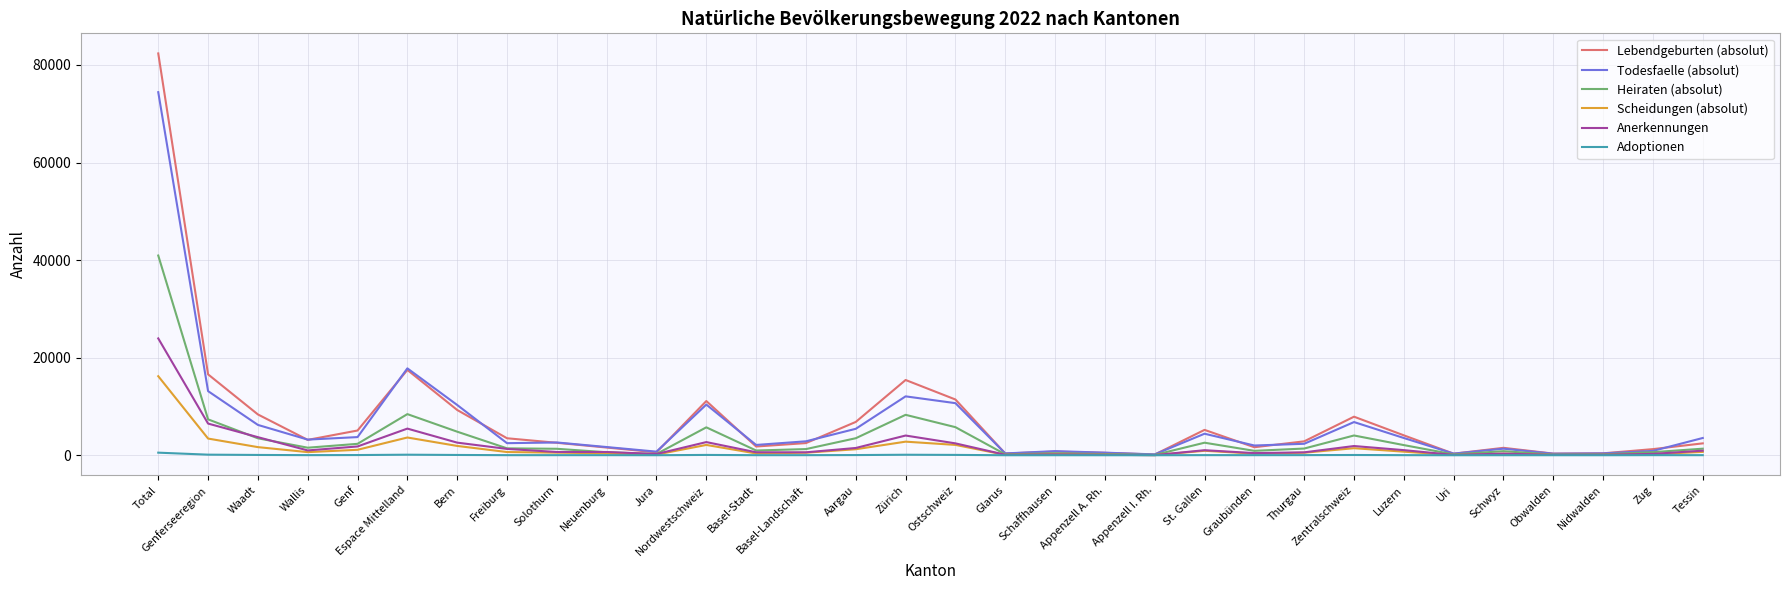

What are all the series names shown in the legend?

Lebendgeburten (absolut), Todesfaelle (absolut), Heiraten (absolut), Scheidungen (absolut), Anerkennungen, Adoptionen